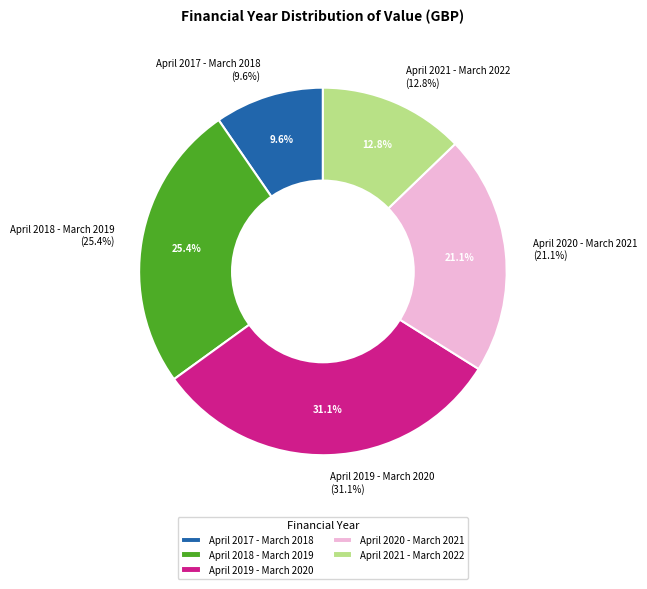

What is the smallest slice in the pie chart?

April 2017 - March 2018